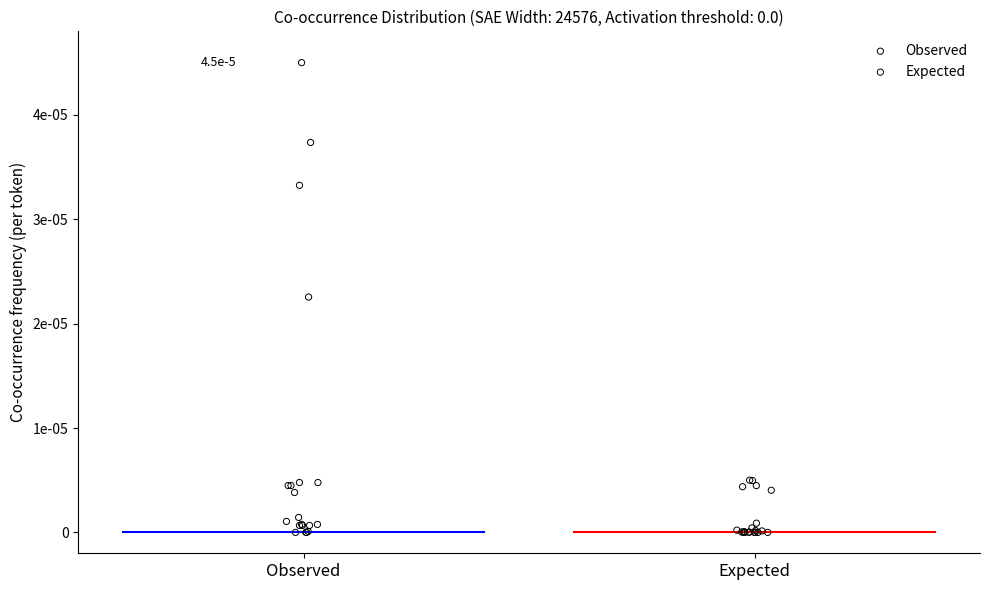

Which series has the widest spread of Y values?

Observed